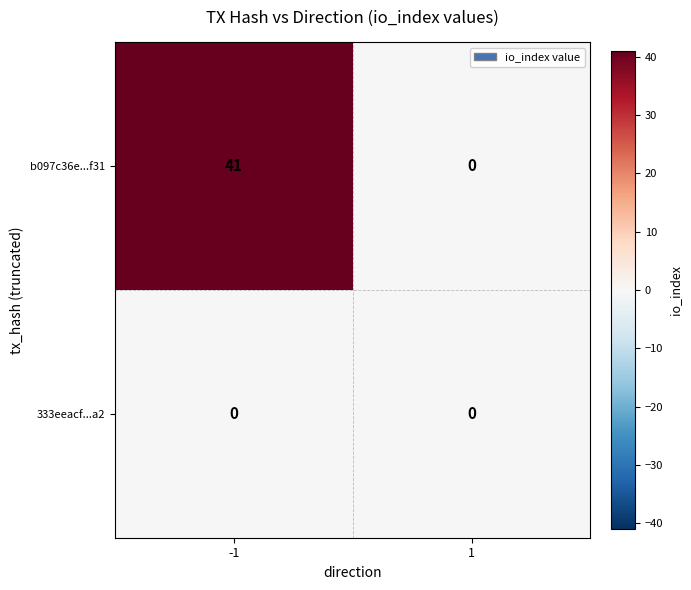

Which series has the largest total across all categories?

b097c36e...f31